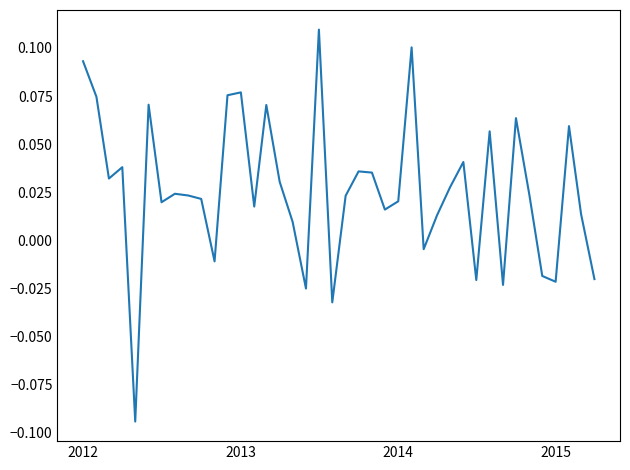

Reading left to right, list all the values displayed in this chart.

0.1	0.1	0.0	0.0	-0.1	0.1	0.0	0.0	0.0	0.0	-0.0	0.1	0.1	0.0	0.1	0.0	0.0	-0.0	0.1	-0.0	0.0	0.0	0.0	0.0	0.0	0.1	-0.0	0.0	0.0	0.0	-0.0	0.1	-0.0	0.1	0.0	-0.0	-0.0	0.1	0.0	-0.0